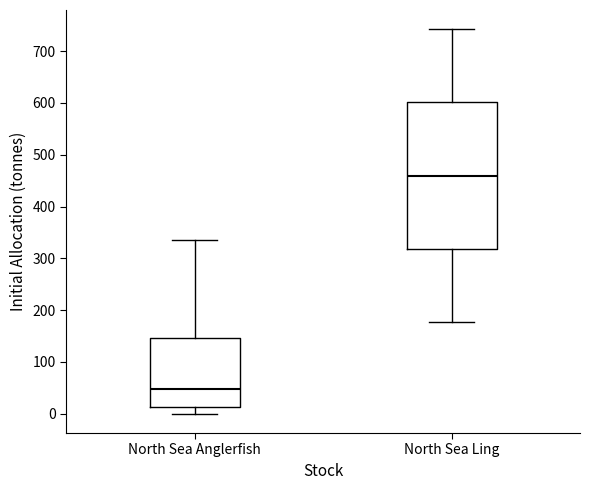

Reading left to right, transcribe this box plot: for each box, give where its median line is, the range the box spans, and where its two whiskers end, as read against the y-axis. The values are not printed on the chart, so give them approximately, as read against the axis.

North Sea Anglerfish: median 50, box 10 to 150, whiskers 0 to 340
North Sea Ling: median 460, box 320 to 600, whiskers 180 to 740